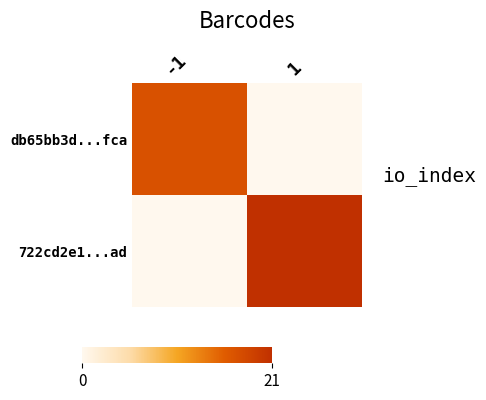

Reading left to right, extract all data points from this chart.

db65bb3d...fca: -1=17	1=0
722cd2e1...ad: -1=0	1=21